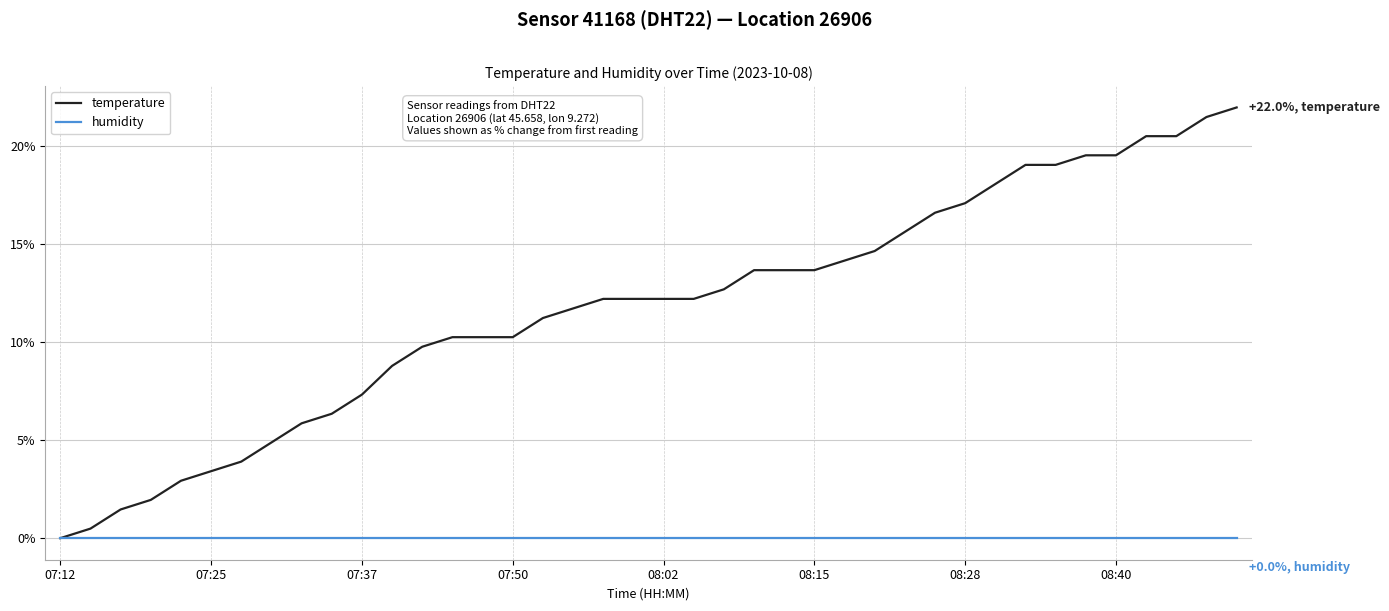

List the series in order of their peak value, highest first.

temperature, humidity